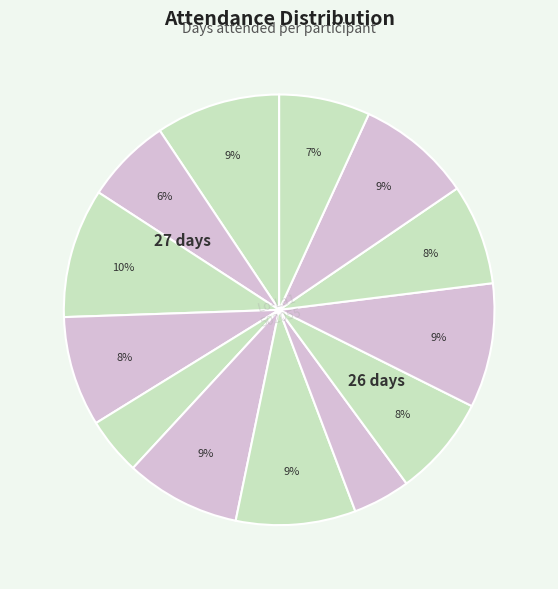

To the nearest percent, what is the average slice percentage?

8%